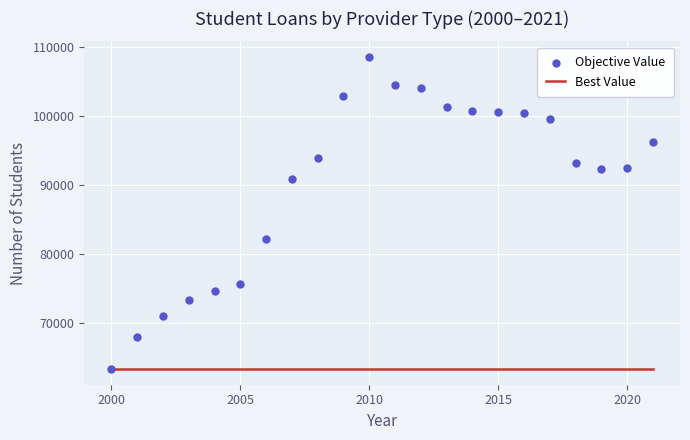

Which series has the widest spread of Y values?

Objective Value